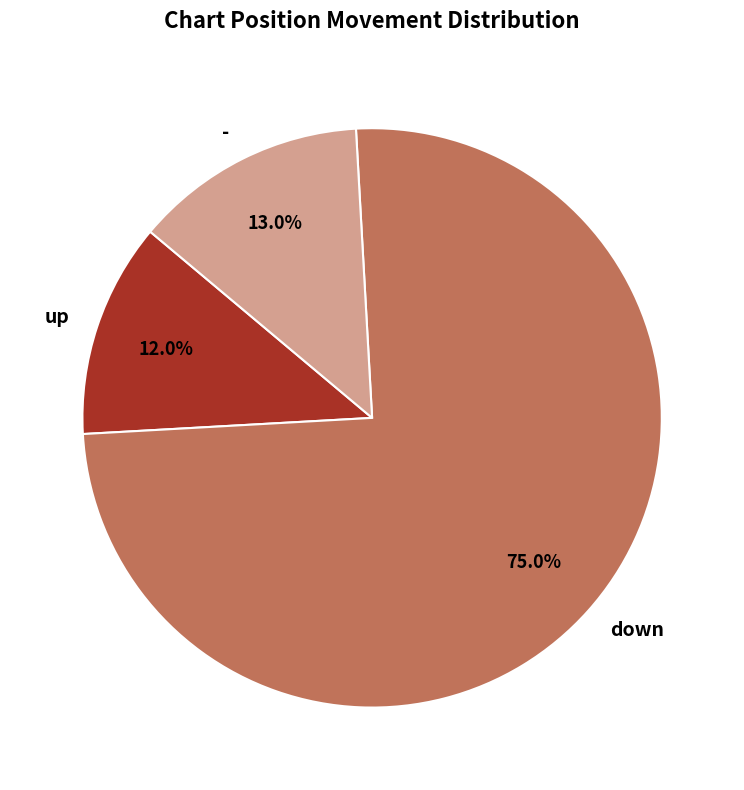

Is there any slice that represents more than half of the pie?

Yes